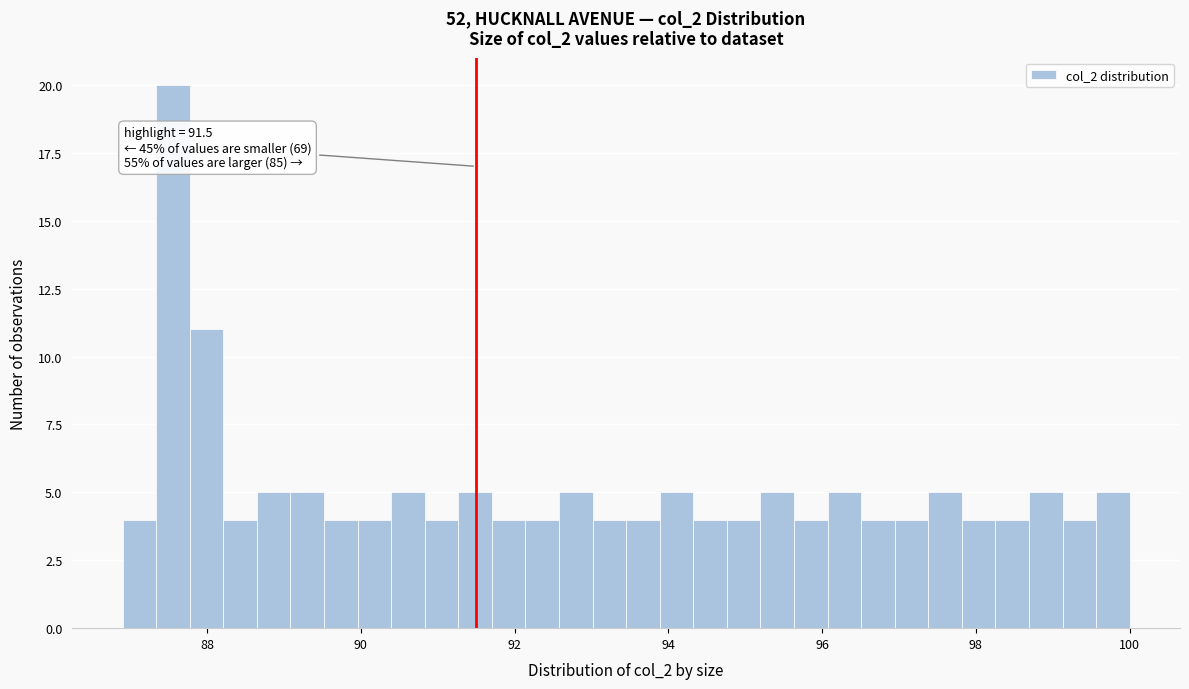

Read against the x-axis, roughly where is the centre of the tallest bar?

87.6